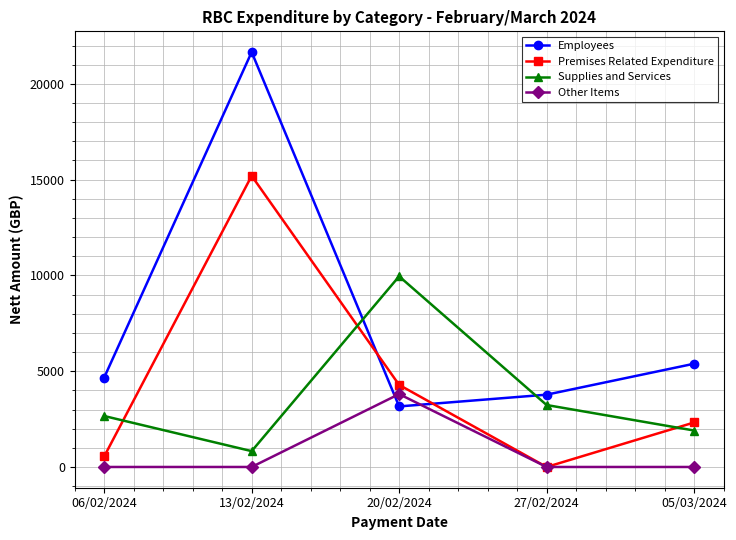

What are all the series names shown in the legend?

Employees, Premises Related Expenditure, Supplies and Services, Other Items